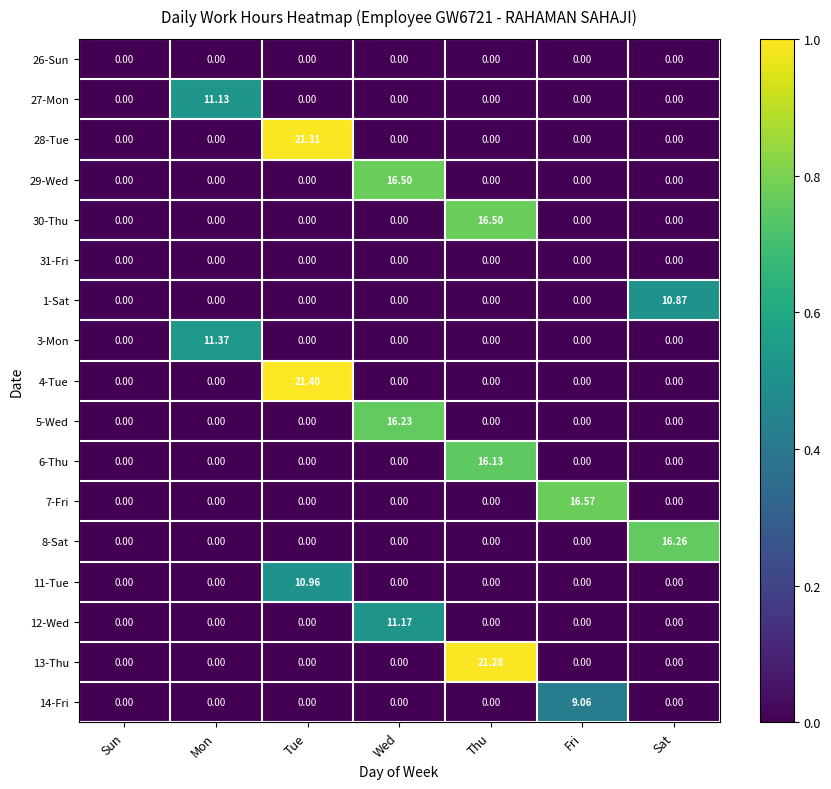

At which label does 14-Fri reach its peak?

Fri